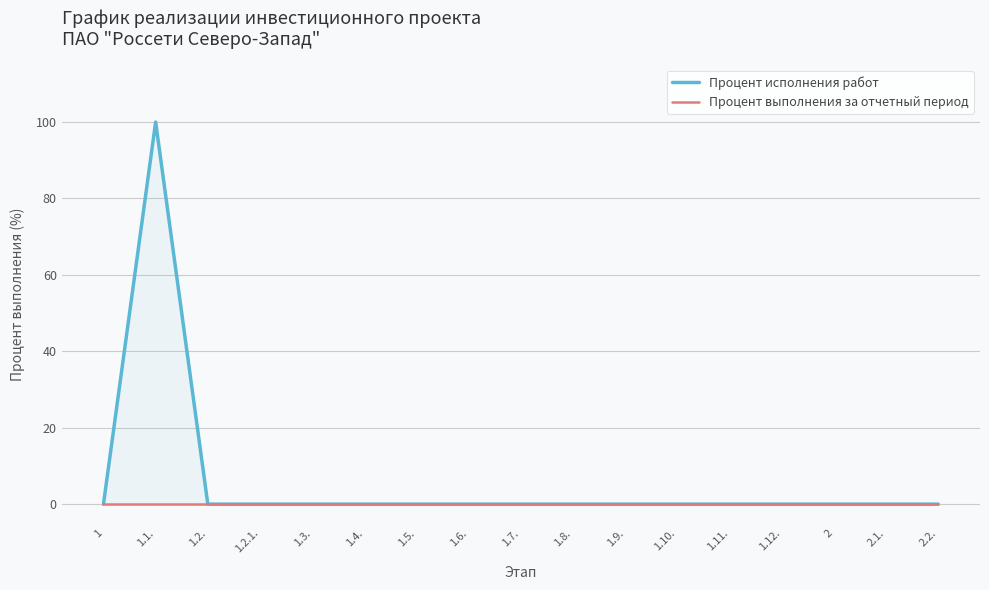

How many lines are shown in the chart?

2